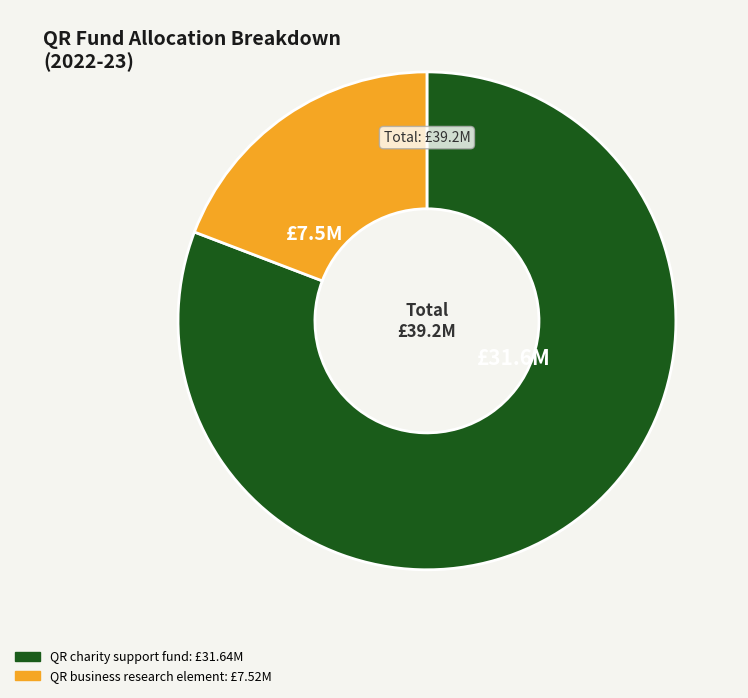

Which slice is the largest?

QR charity support fund